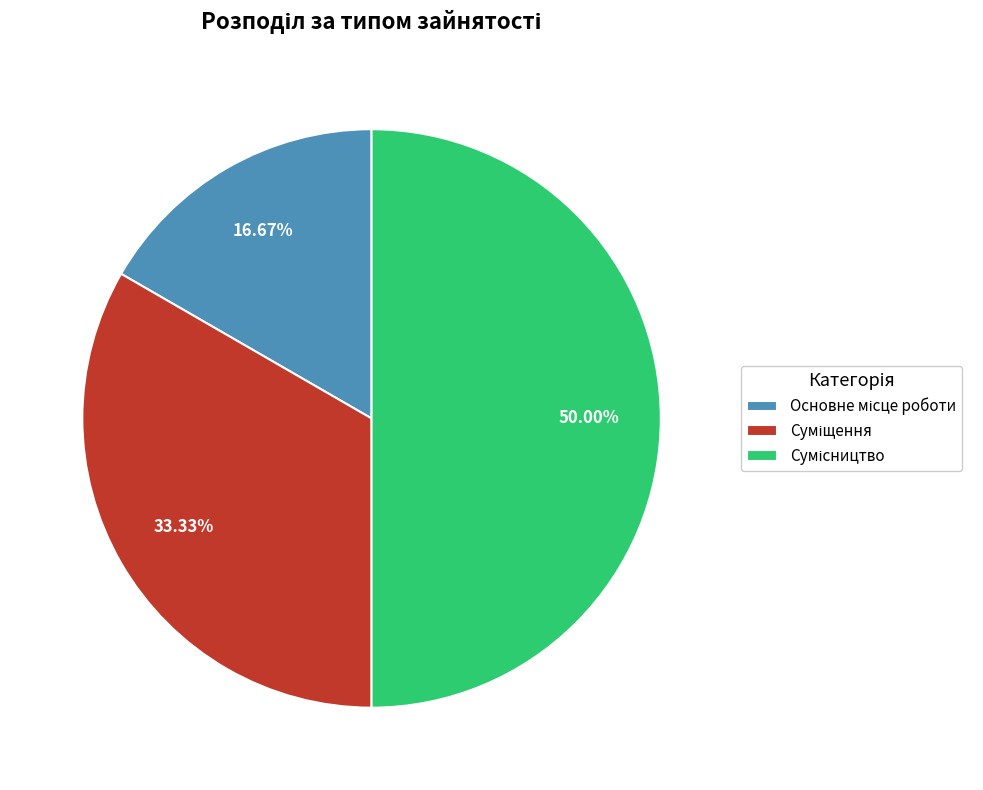

What is the total percentage of Основне місце роботи and Суміщення?

50.0%